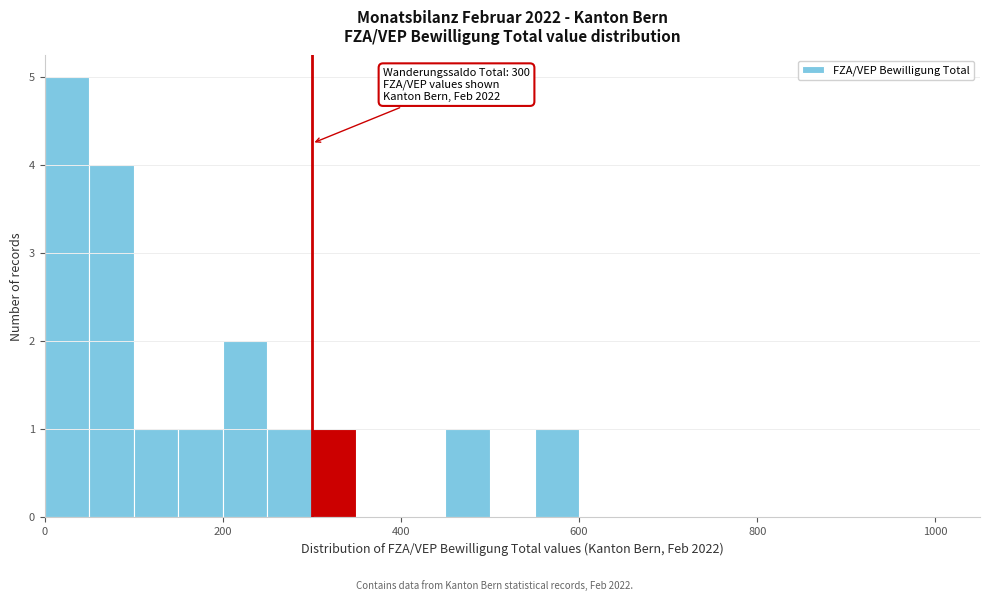

Read against the x-axis, roughly where is the centre of the tallest bar?

20